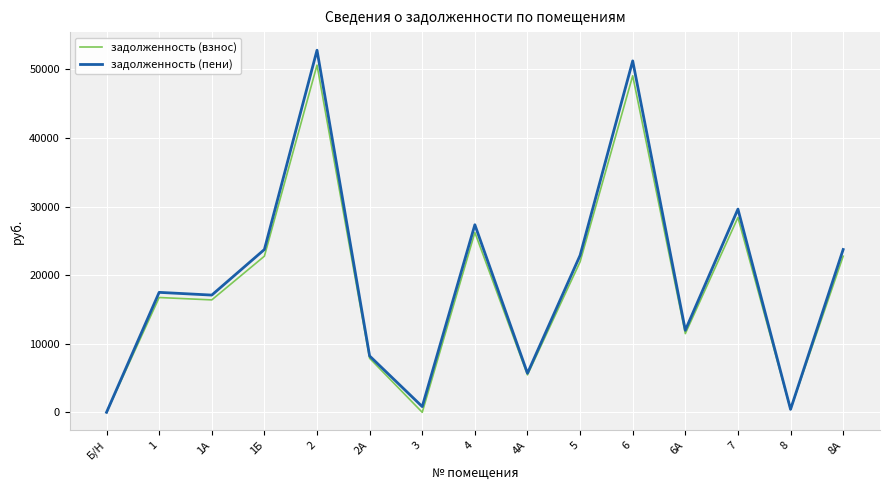

What is the sum of the задолженность (пени) values at 5 and 2?

75679.7